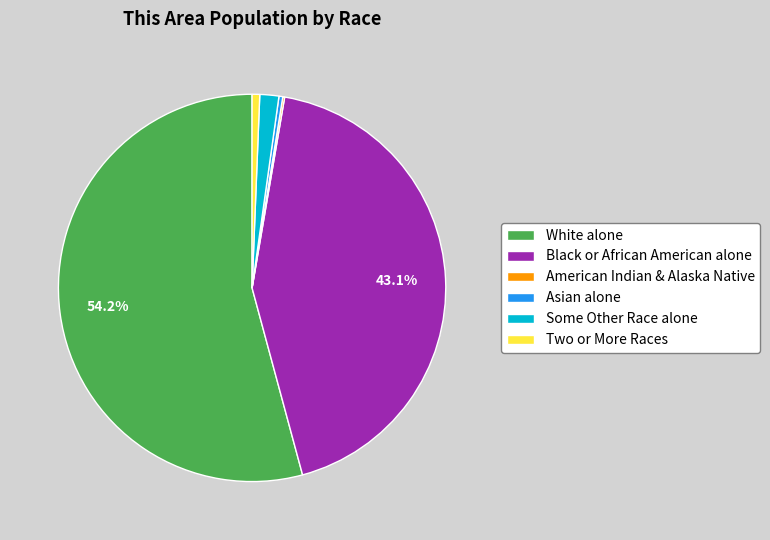

What is the largest slice in the pie chart?

White alone